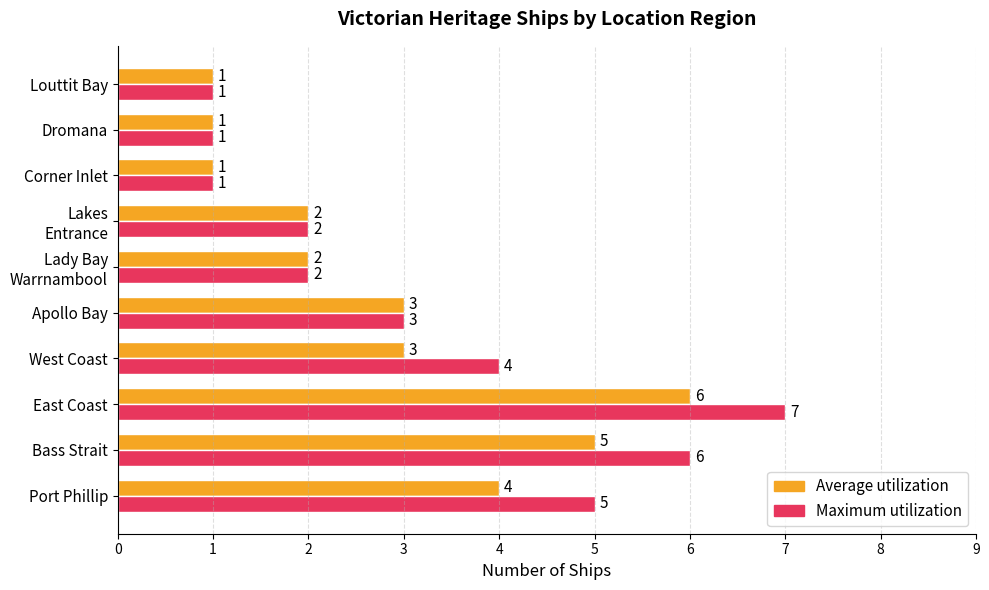

At which label is Maximum utilization closest to 4?

West Coast